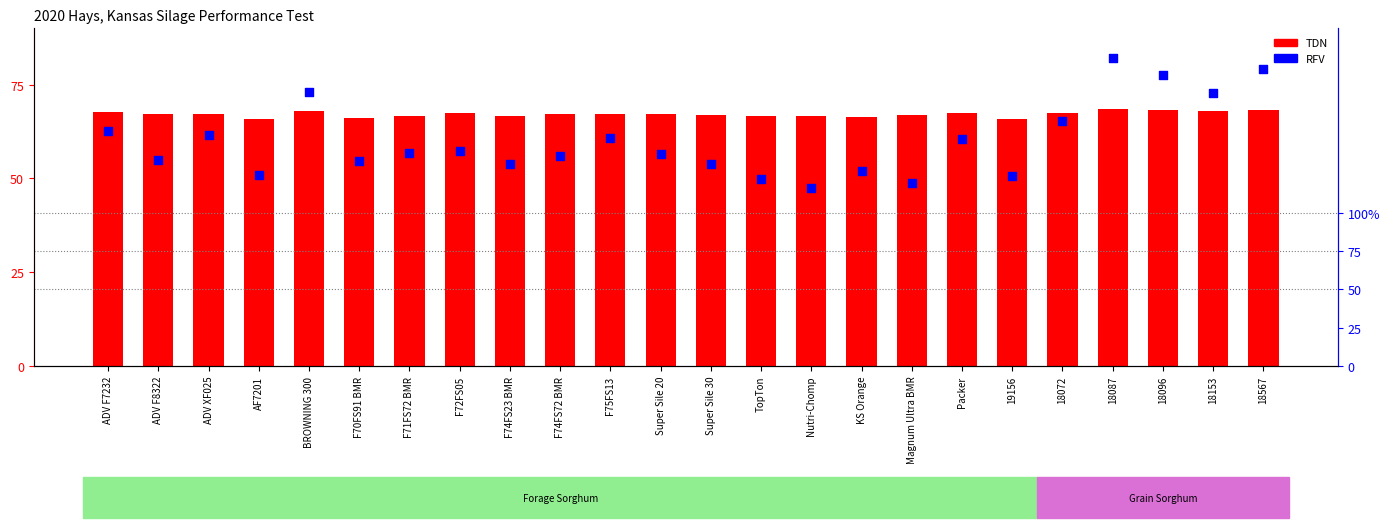

At which category is the sum across all series the highest?

18087